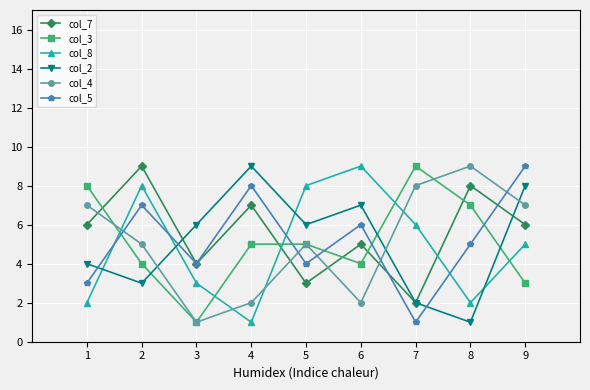

What is the value of the col_3 point at the 7th from the left?

9